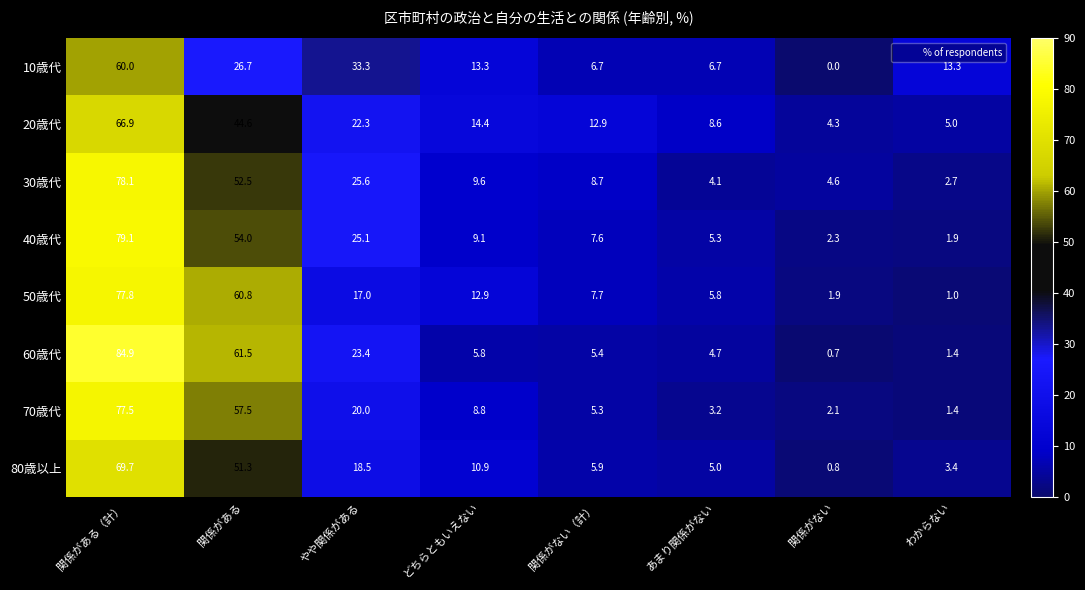

Count the number of categories in the chart.

8